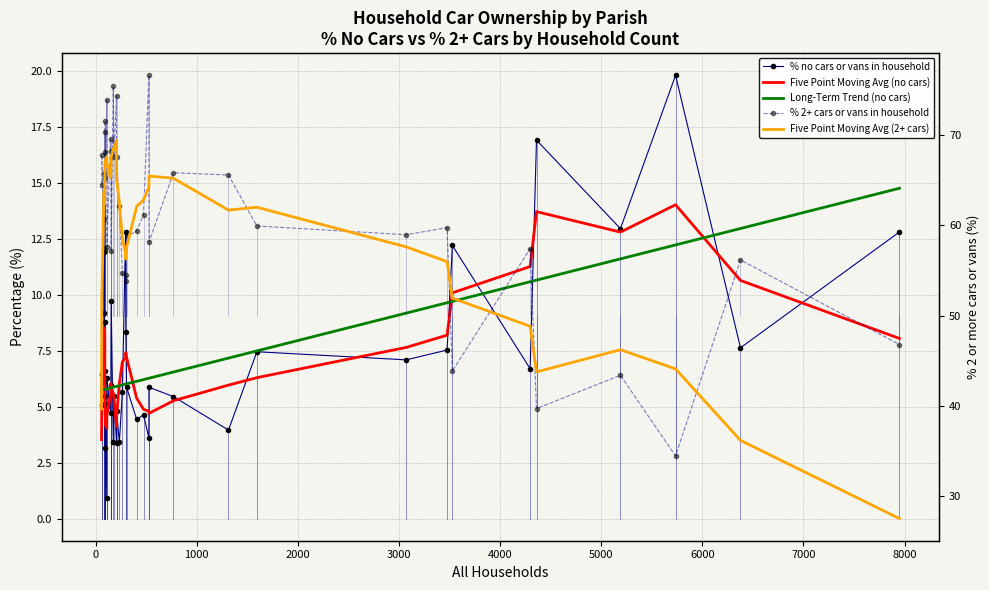

How many values in the Five Point Moving Avg (2+ cars) series exceed 62?

24